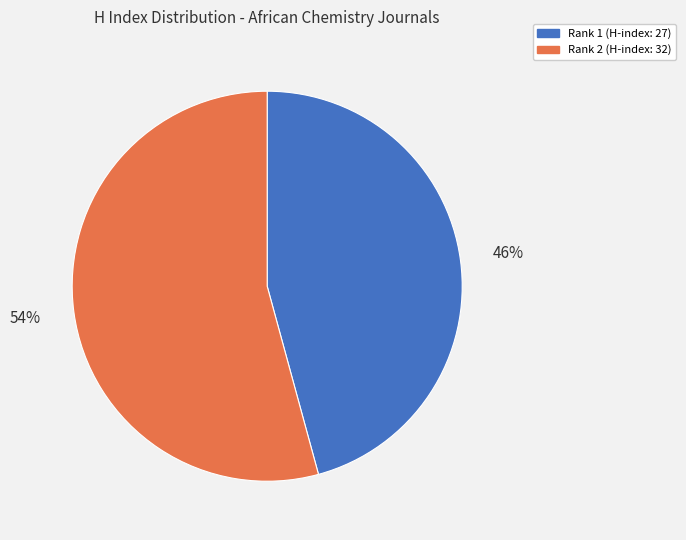

To the nearest percent, what portion does Rank 1 (H-index: 27) represent?

46%